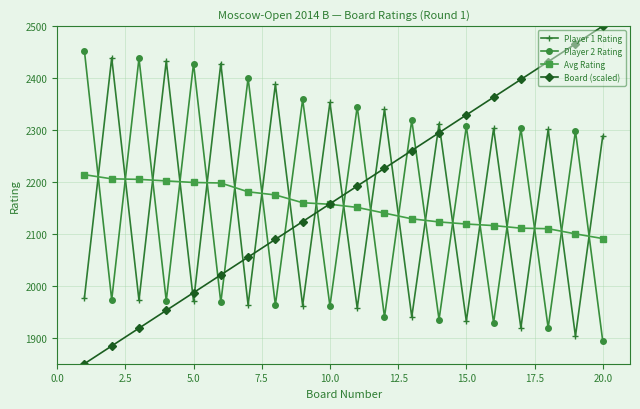

What is the value of the Board (scaled) point at the 12th from the left?

2226.3